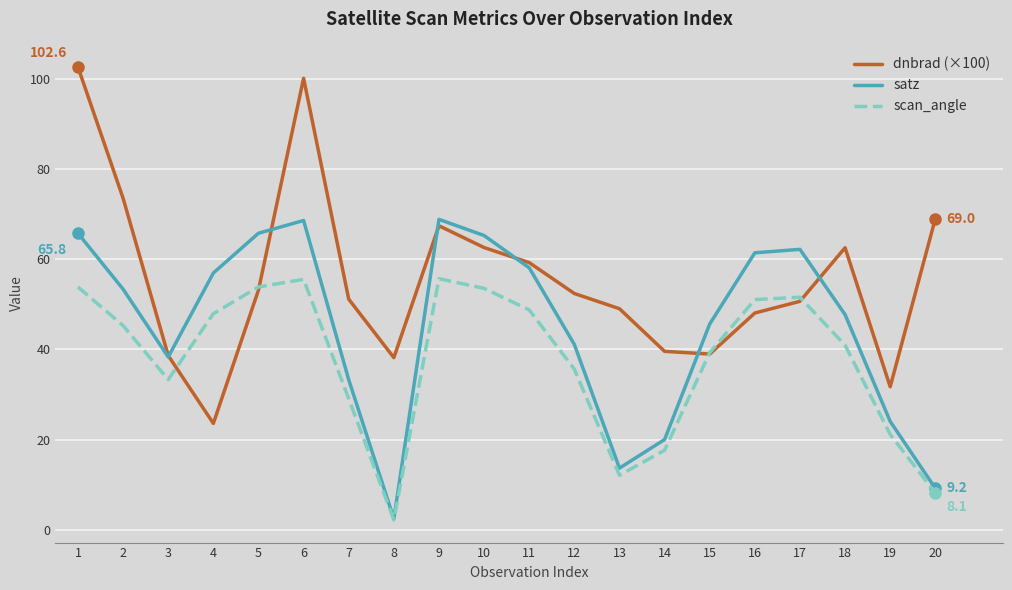

After their last crossing, which series has the higher values: satz or dnbrad (×100)?

dnbrad (×100)